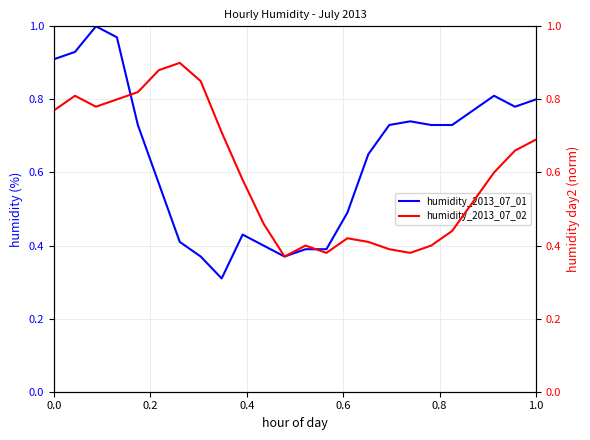

True or false: humidity_2013_07_01 has a value of 1.5 at 0.0.

False